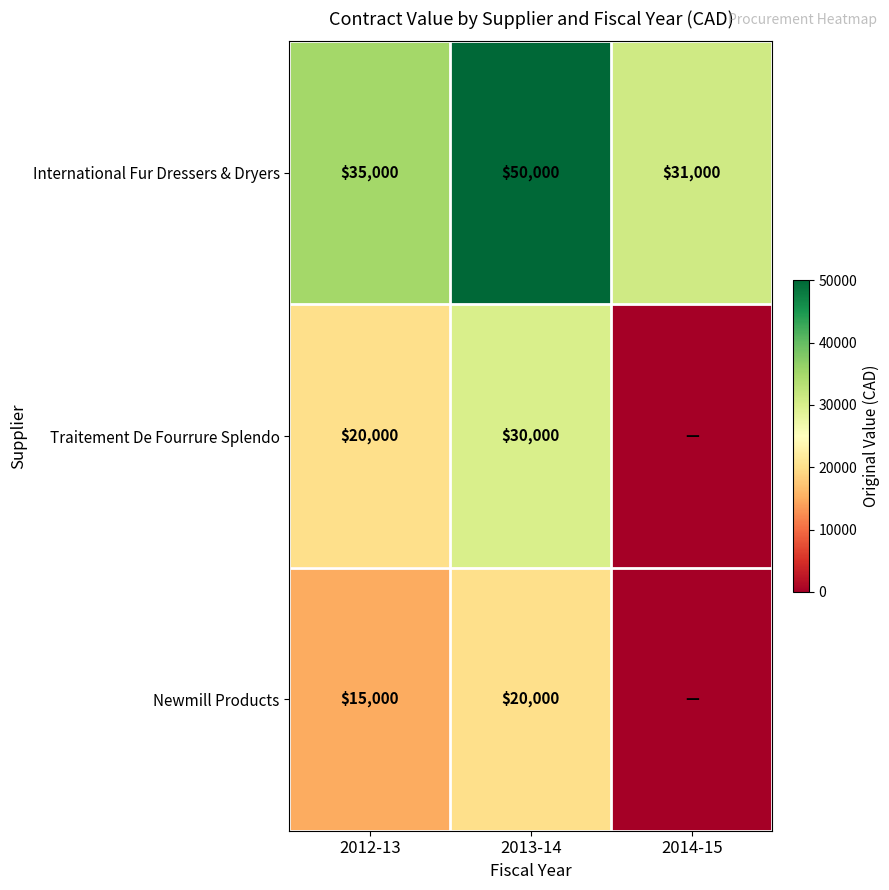

What is the difference between the International Fur Dressers & Dryers values at 2012-13 and 2014-15?

4000